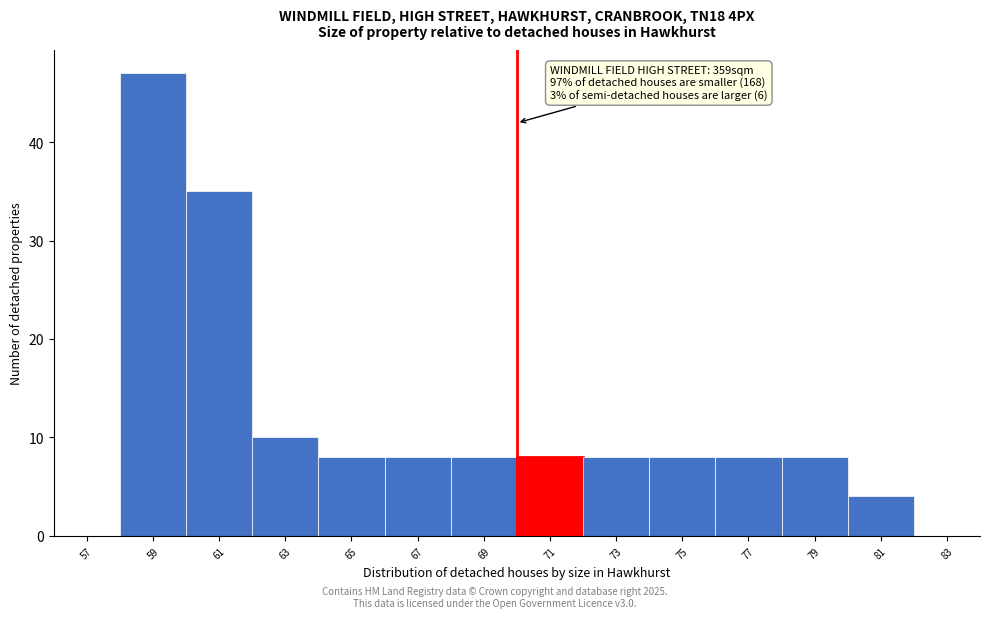

Over which range of the x-axis is the bar tallest?

58 to 60